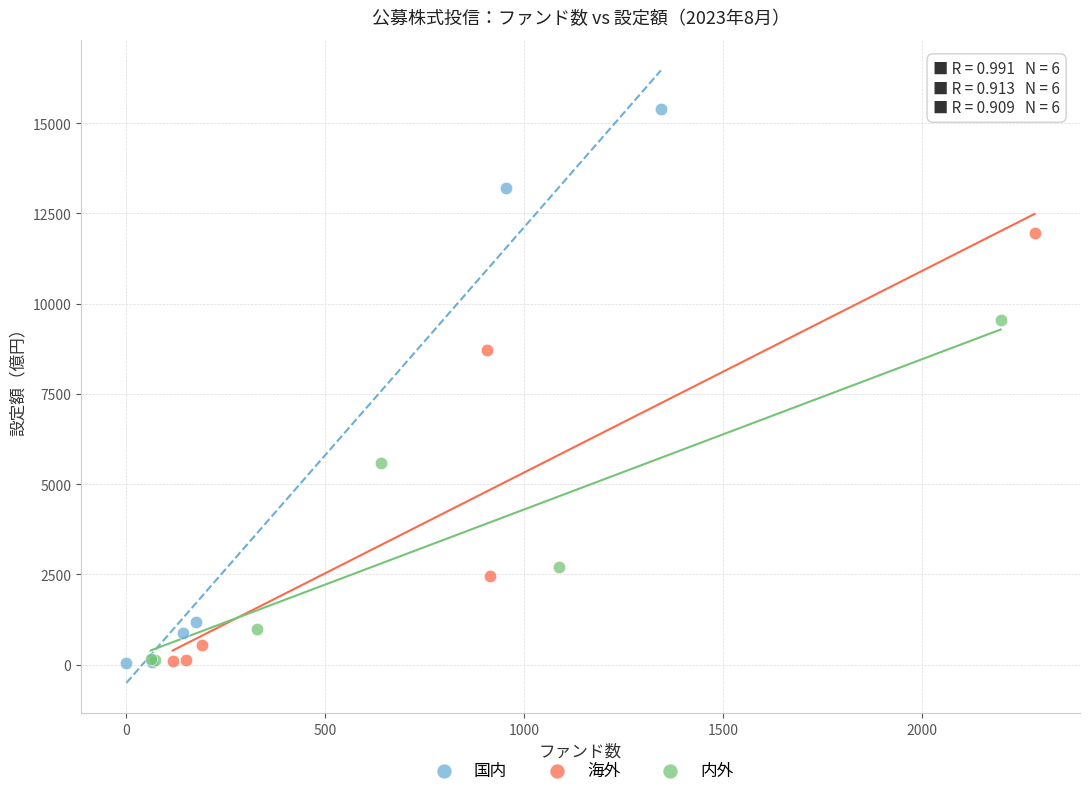

Which series has the widest spread of Y values?

国内